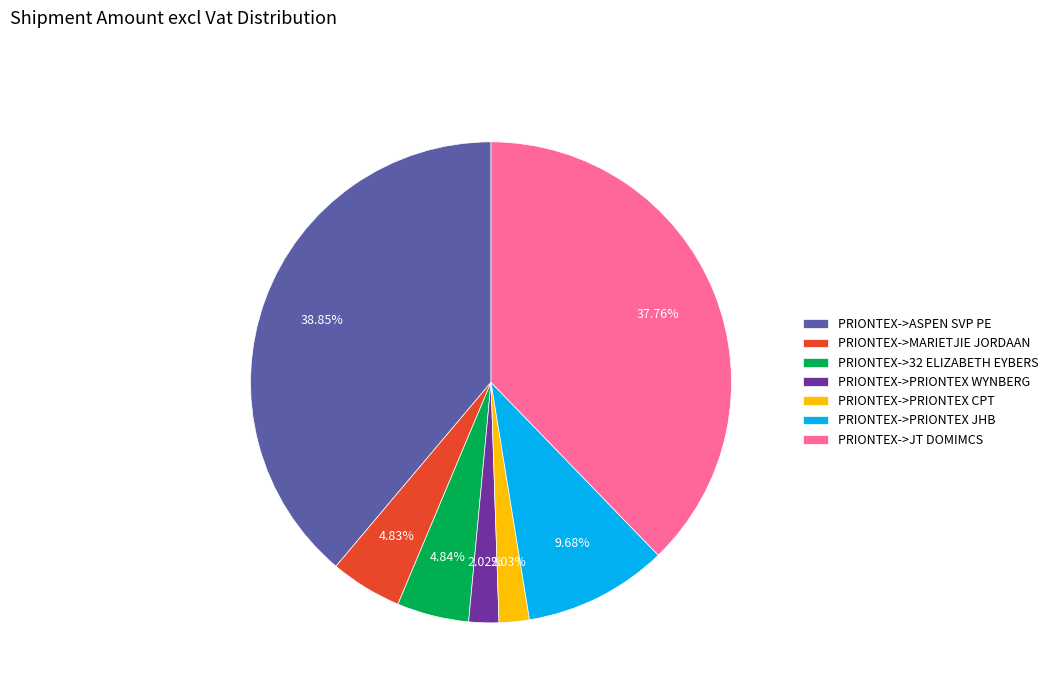

To the nearest percent, what is the combined percentage of PRIONTEX->MARIETJIE JORDAAN and PRIONTEX->32 ELIZABETH EYBERS?

10%